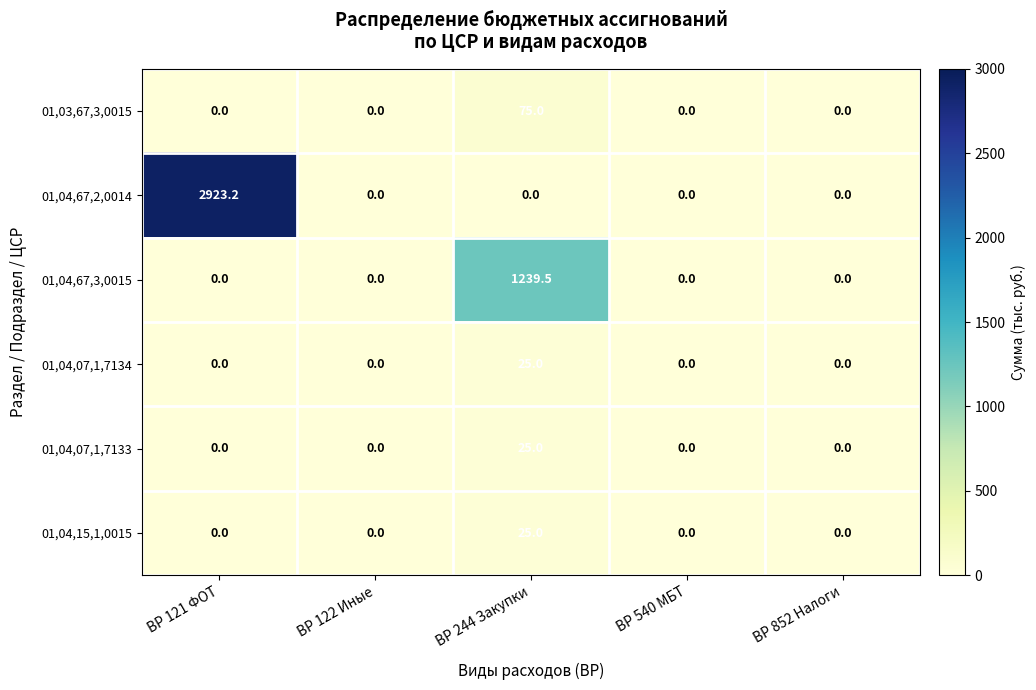

Reading left to right, list all the values displayed in this chart.

01,03,67,3,0015: 0.0	0.0	75.0	0.0	0.0
01,04,67,2,0014: 2923.2	0.0	0.0	0.0	0.0
01,04,67,3,0015: 0.0	0.0	1239.5	0.0	0.0
01,04,07,1,7134: 0.0	0.0	25.0	0.0	0.0
01,04,07,1,7133: 0.0	0.0	25.0	0.0	0.0
01,04,15,1,0015: 0.0	0.0	25.0	0.0	0.0